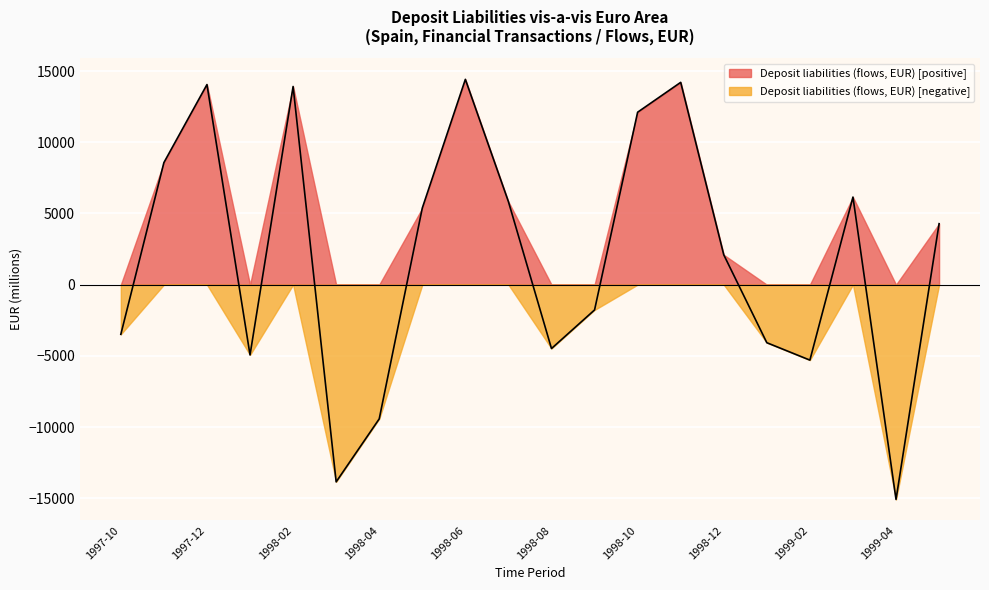

How many data points are less than 4282?

10